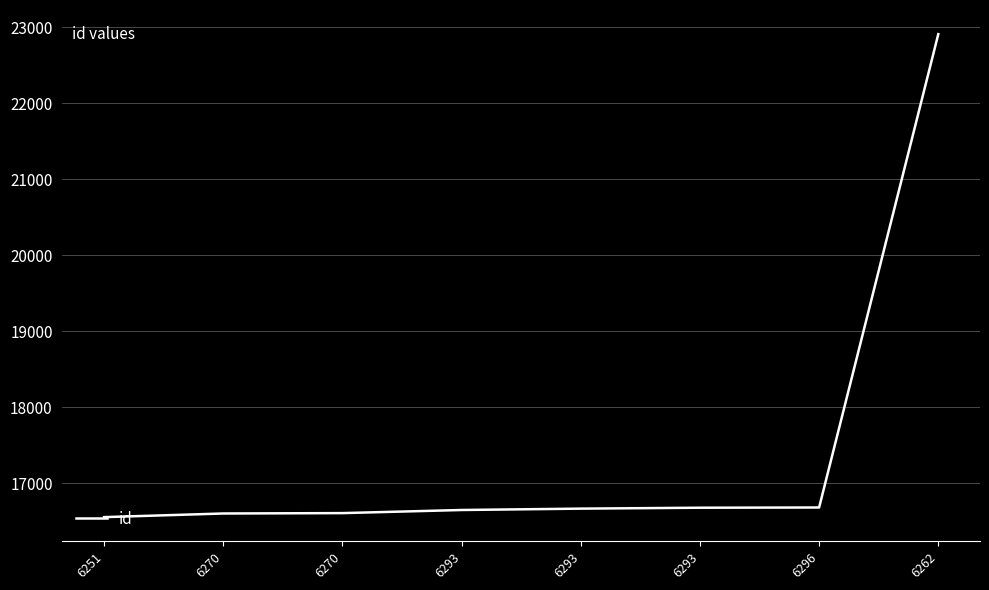

Count the number of data series in this chart.

1